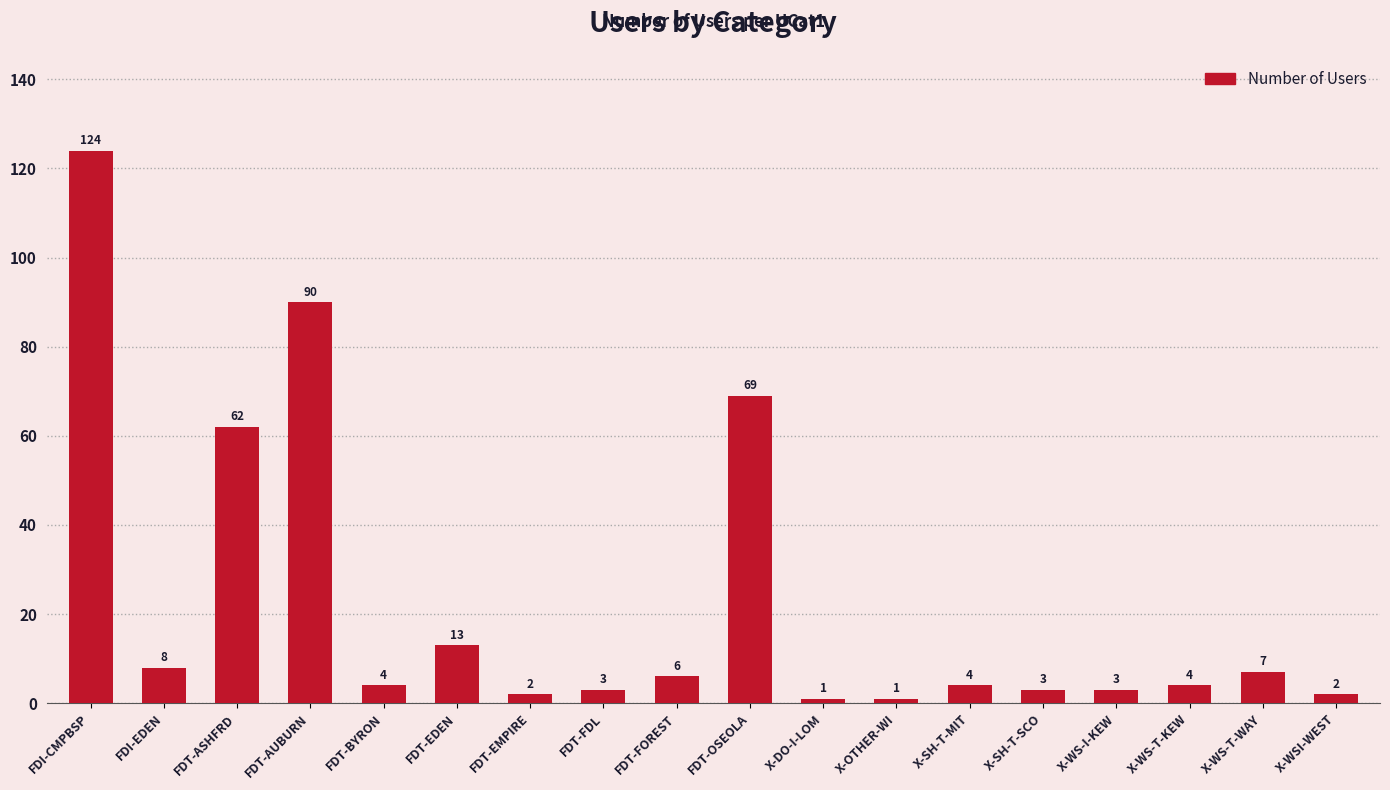

What is the difference between the maximum and minimum values?

123